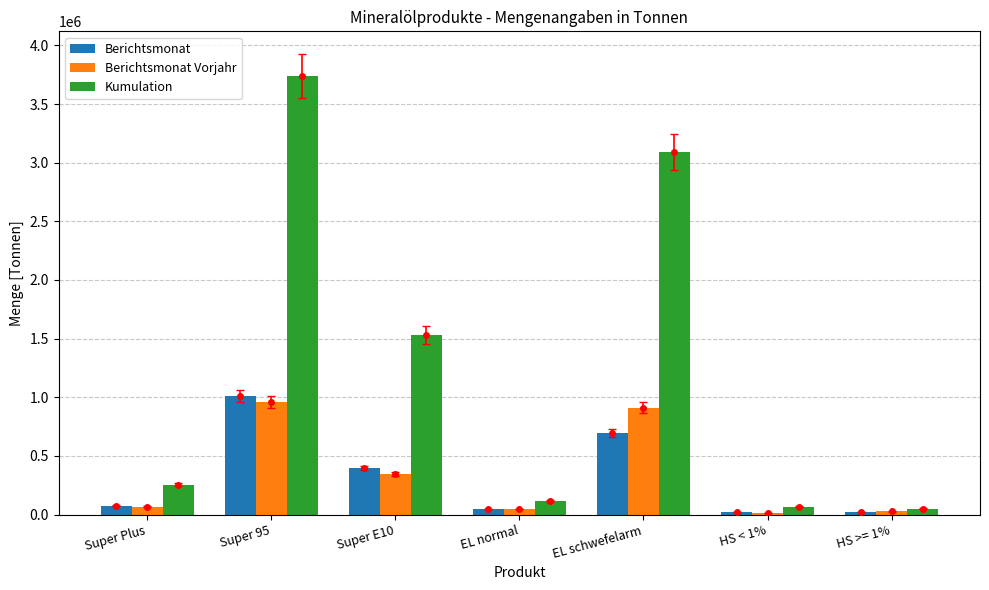

What position from the left is EL schwefelarm?

5